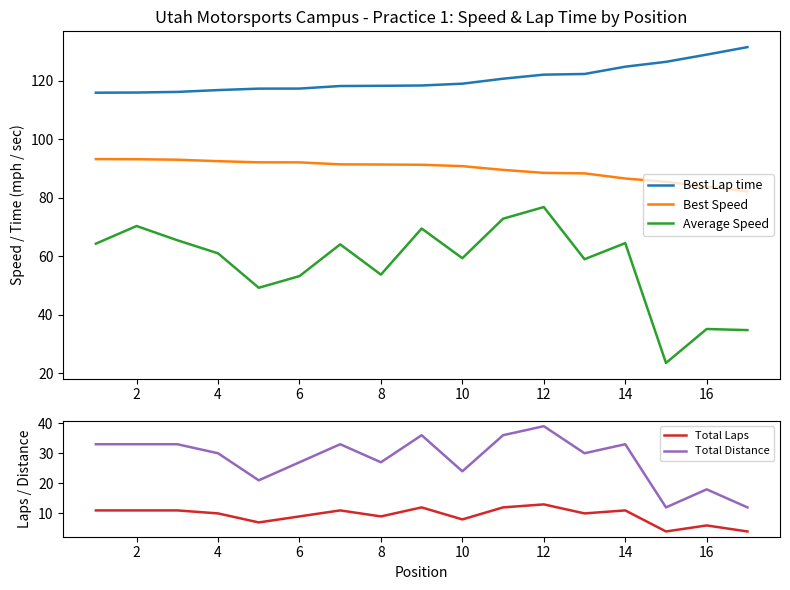

True or false: Best Speed and Best Lap time intersect in this chart.

False